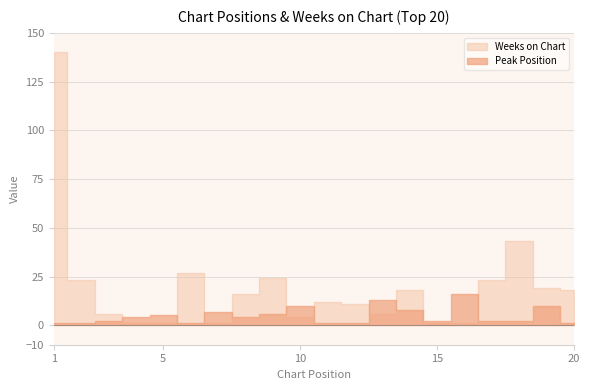

What is the average value of the Peak Position series?

5